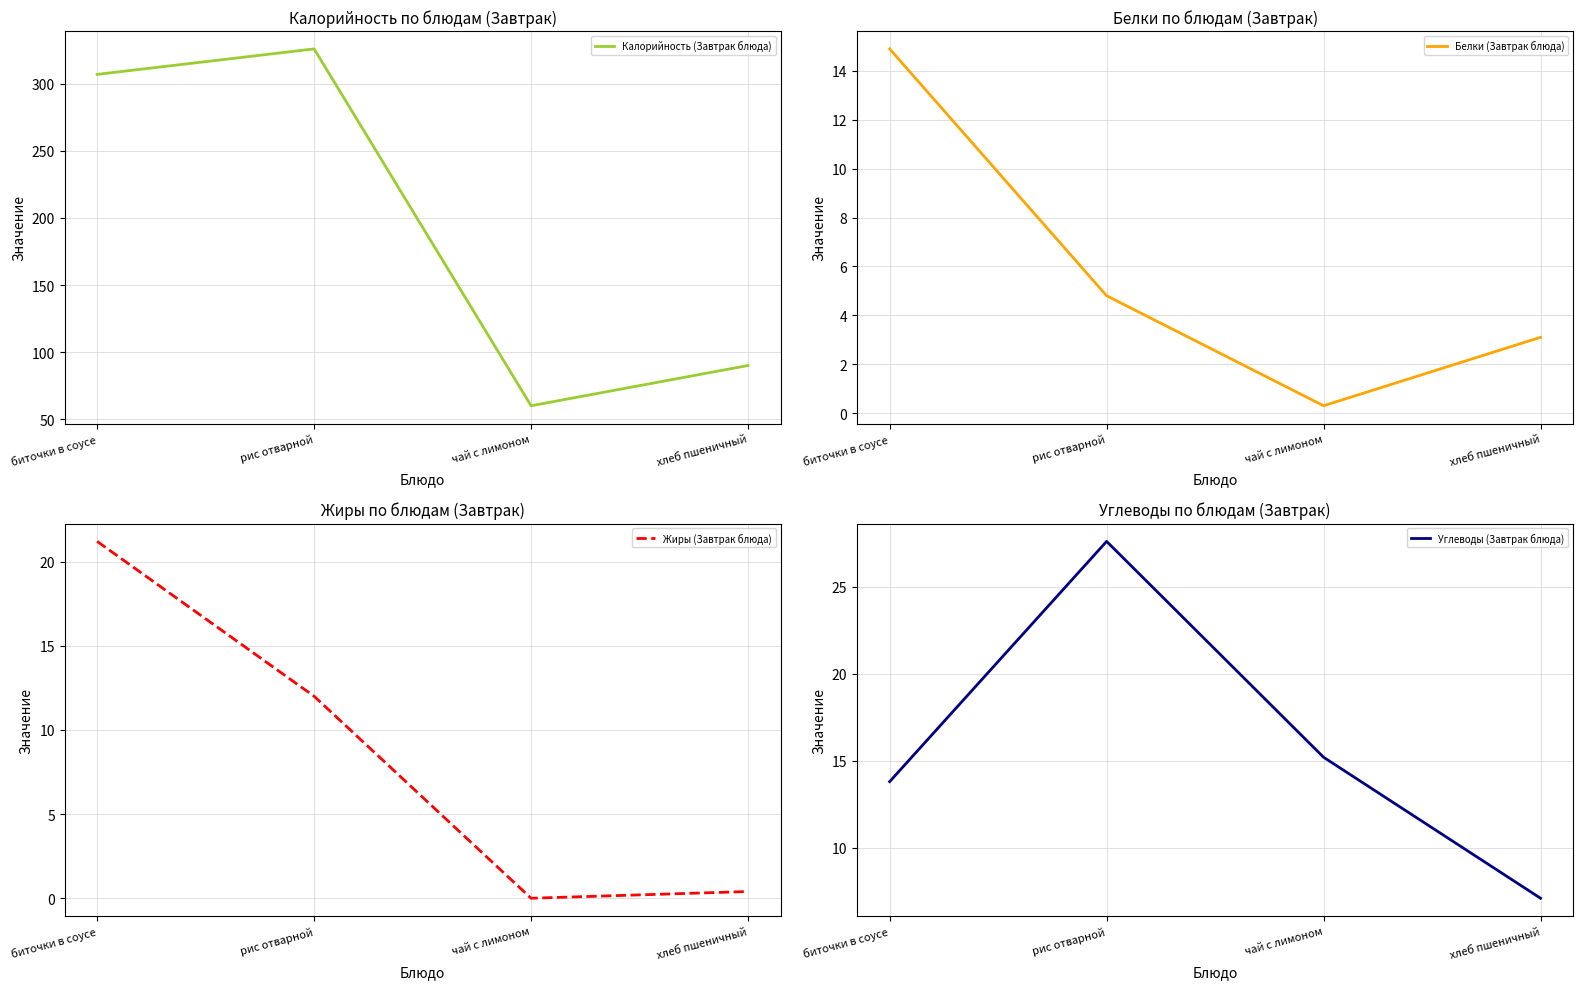

What is the greatest value displayed?

326.0